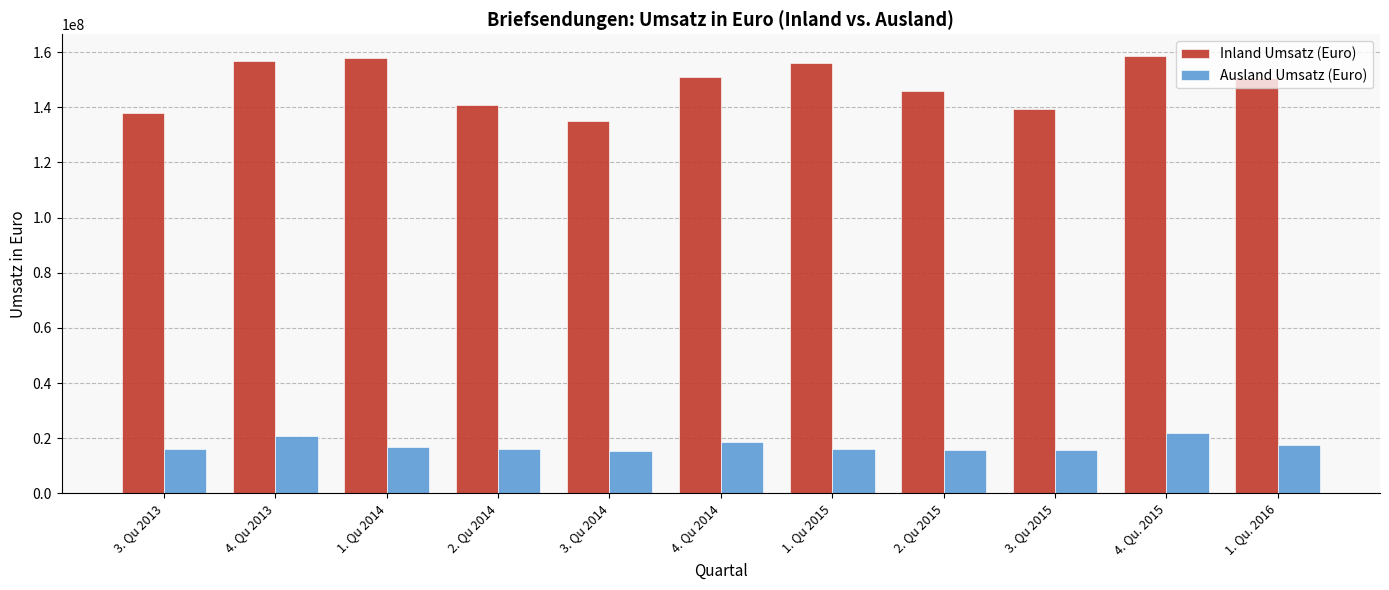

How many data points does each series have?

11